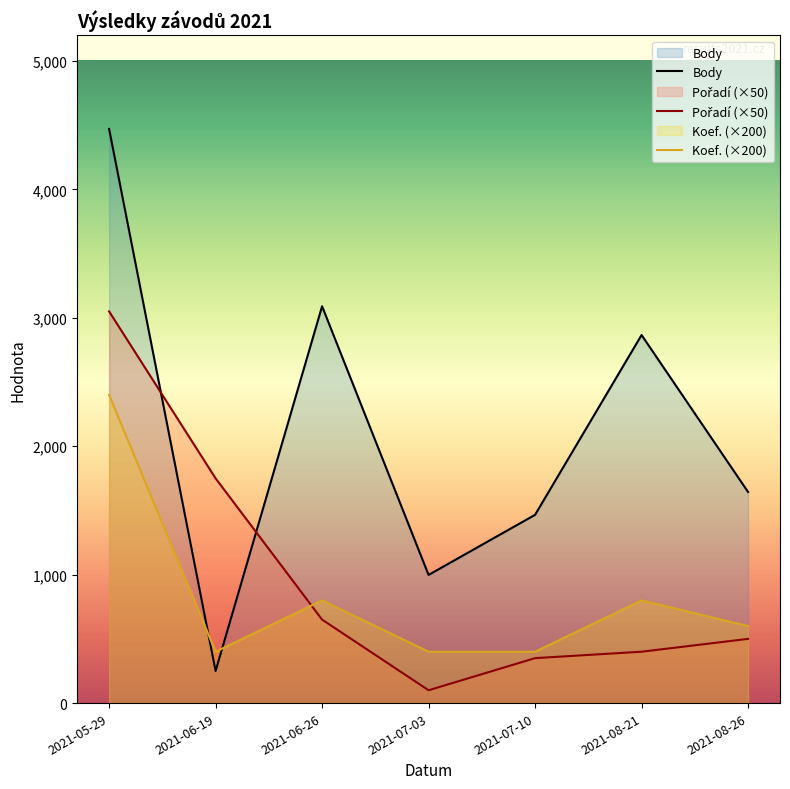

At which category does Body reach its first local valley?

2021-06-19